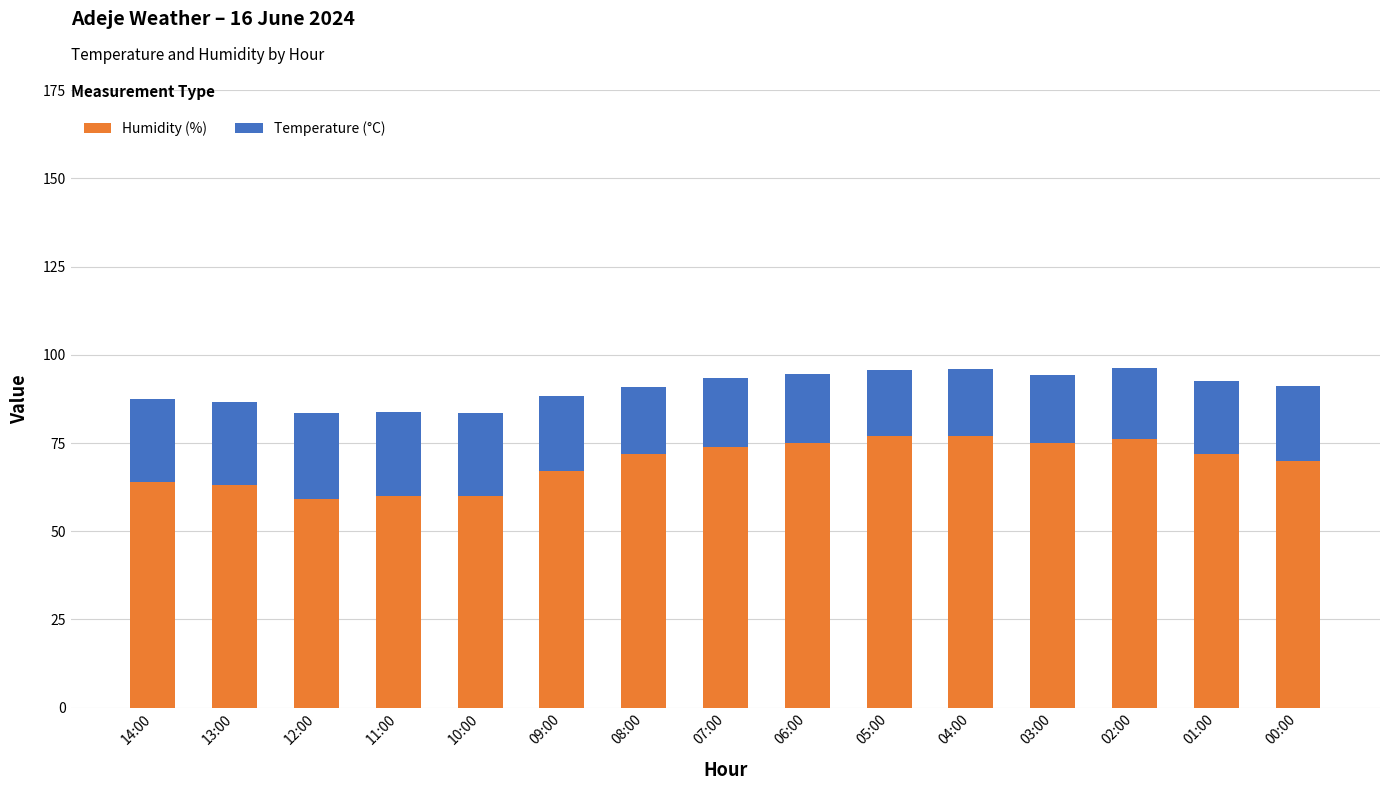

How many values in the Humidity (%) series are below 72?

7